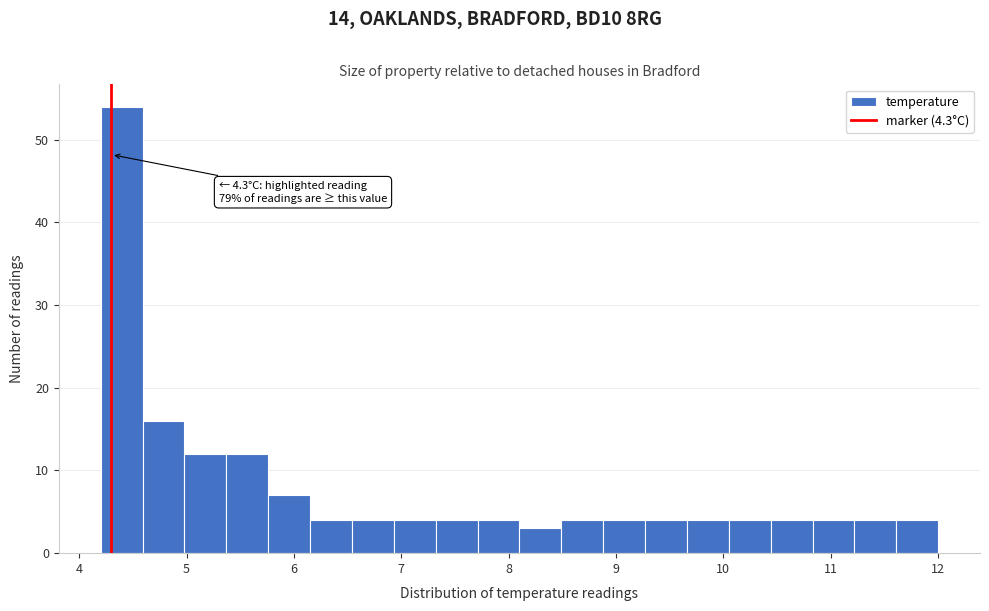

Read against the x-axis, roughly where is the centre of the tallest bar?

4.4